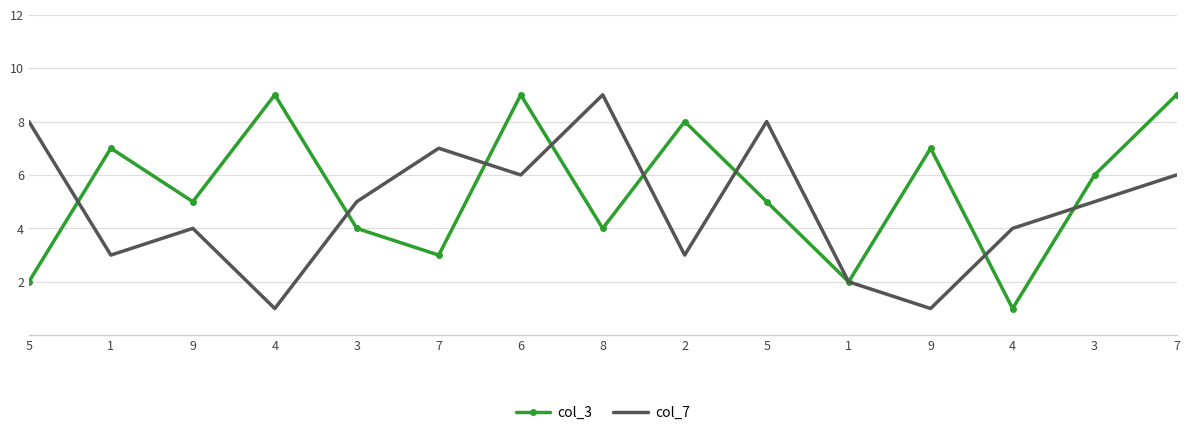

Where do col_7 and col_3 first cross each other?

5 and 1